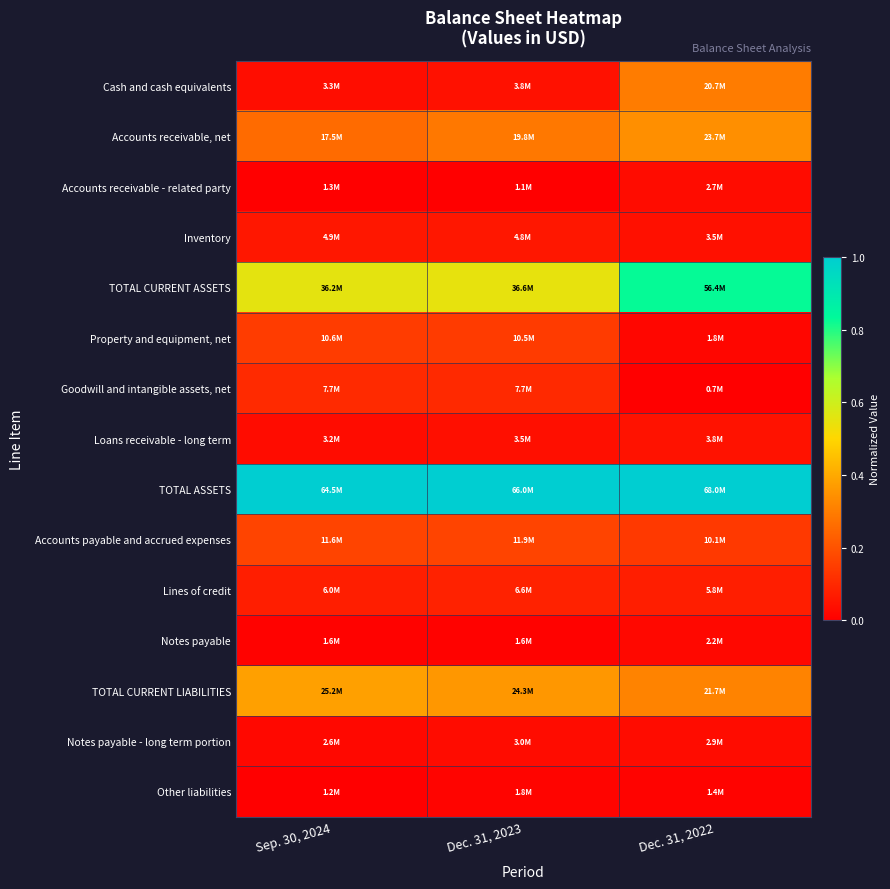

Rank the series by their maximum value, from highest to lowest.

TOTAL ASSETS, TOTAL CURRENT ASSETS, TOTAL CURRENT LIABILITIES, Accounts receivable, net, Cash and cash equivalents, Accounts payable and accrued expenses, Property and equipment, net, Goodwill and intangible assets, net, Lines of credit, Inventory, Loans receivable - long term, Notes payable - long term portion, Accounts receivable - related party, Notes payable, Other liabilities